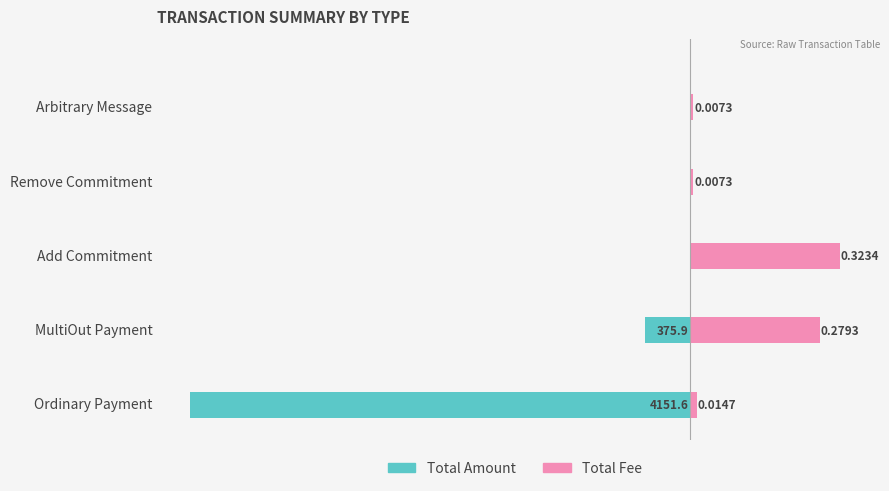

At how many categories does at least one series exceed -2794?

5